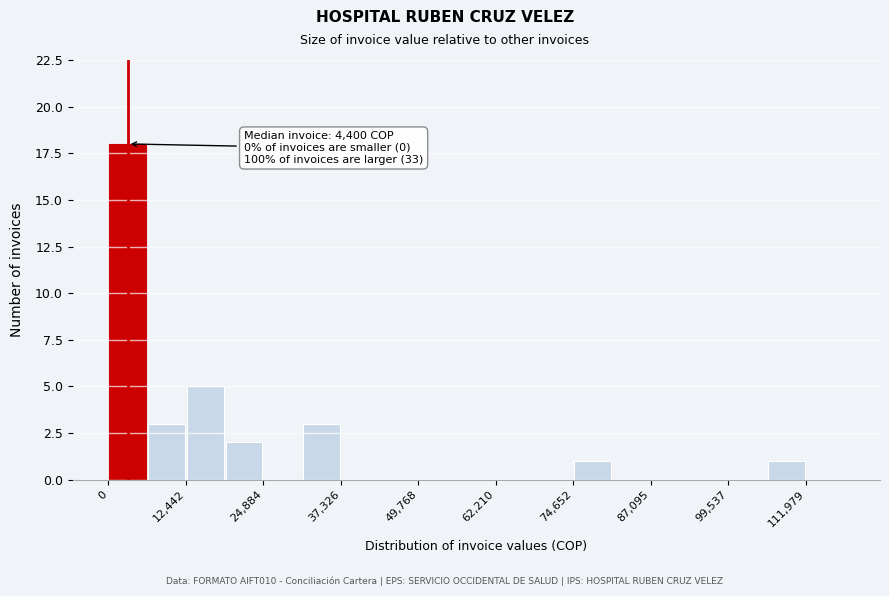

Around what value on the x-axis is the tallest bar? Give the approximate position of its centre, as read against the axis.

4000